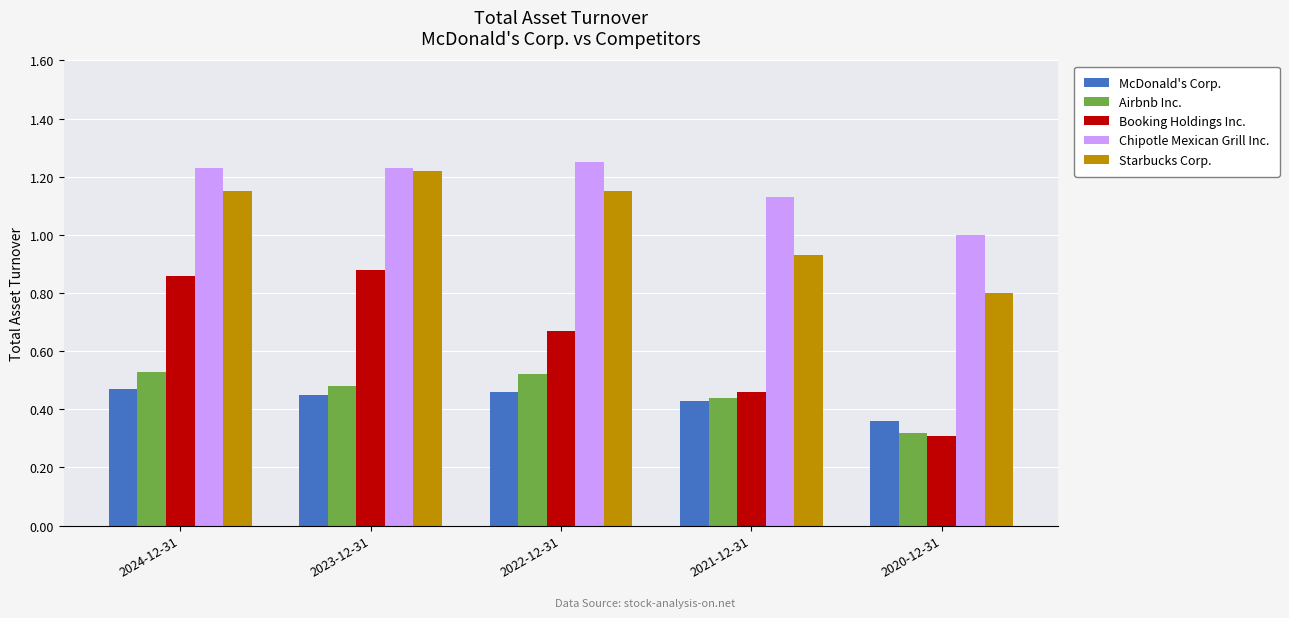

Where is McDonald's Corp. nearest to the value 0?

2020-12-31